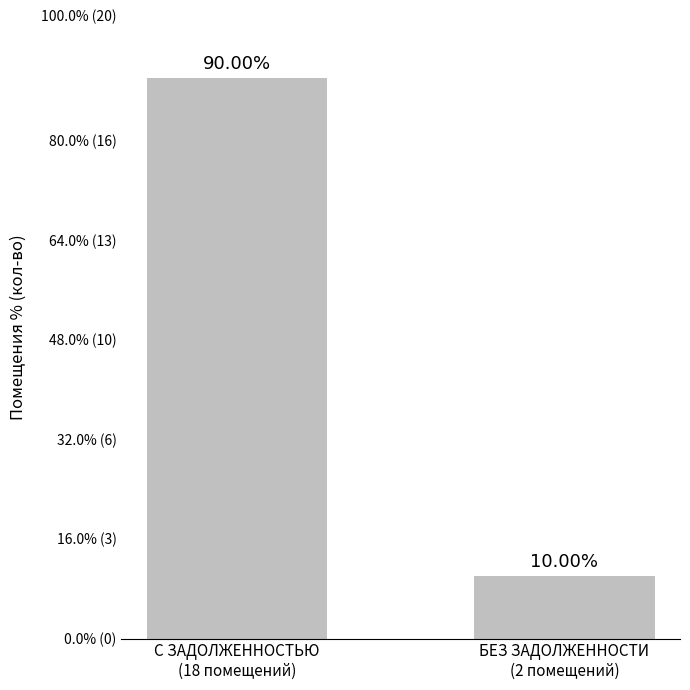

What is the ratio of the value at С ЗАДОЛЖЕННОСТЬЮ
(18 помещений) to the value at БЕЗ ЗАДОЛЖЕННОСТИ
(2 помещений)?

9.0